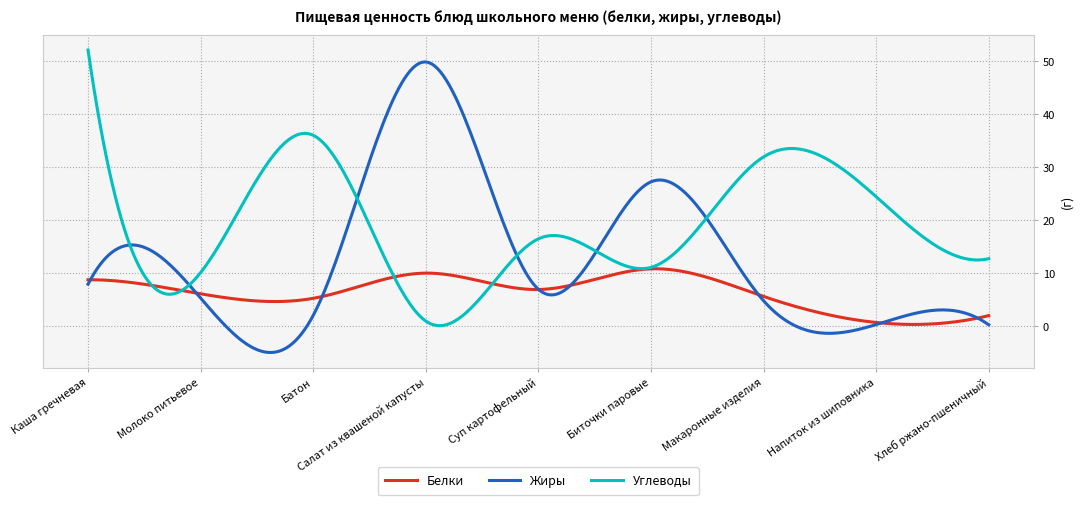

What is the smallest value displayed?

-5.0